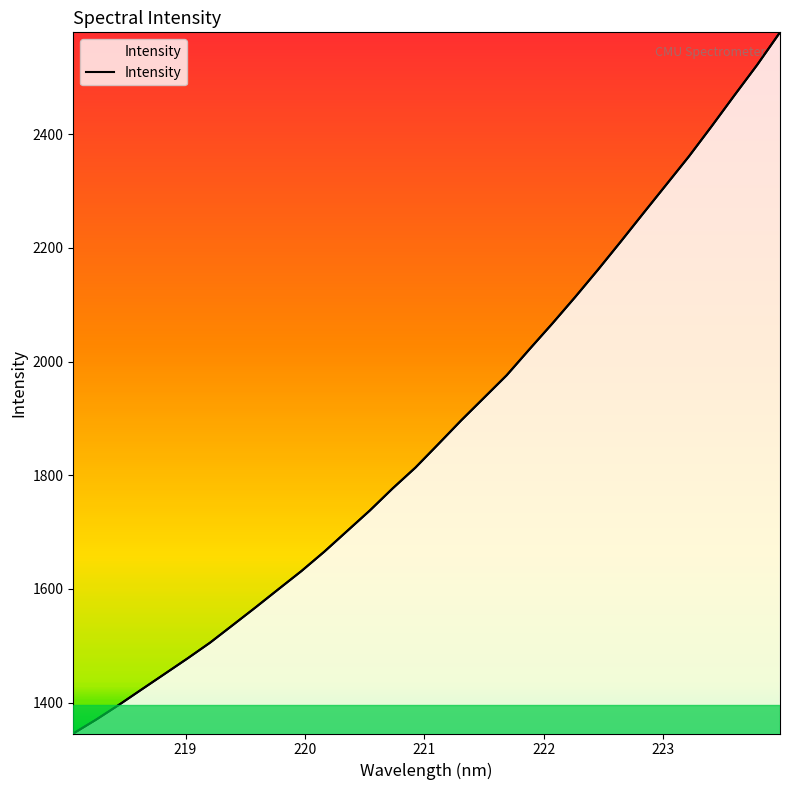

How many series are shown in this chart?

1